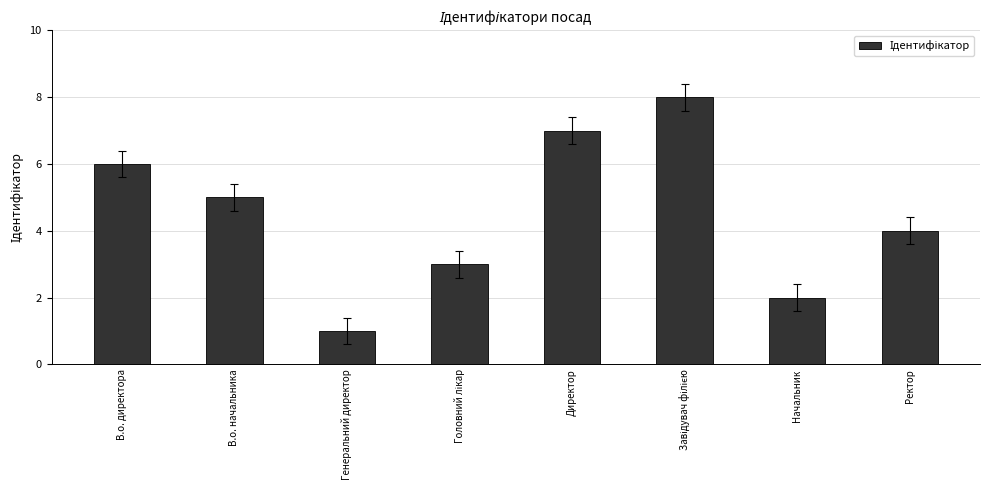

What is the label of the 7th bar from the left?

Начальник